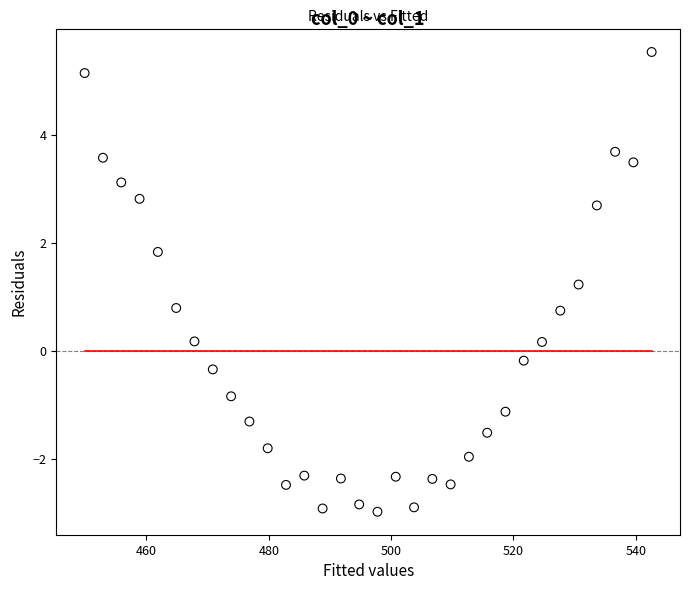

What is the range of Y values (max minus min)?

8.5